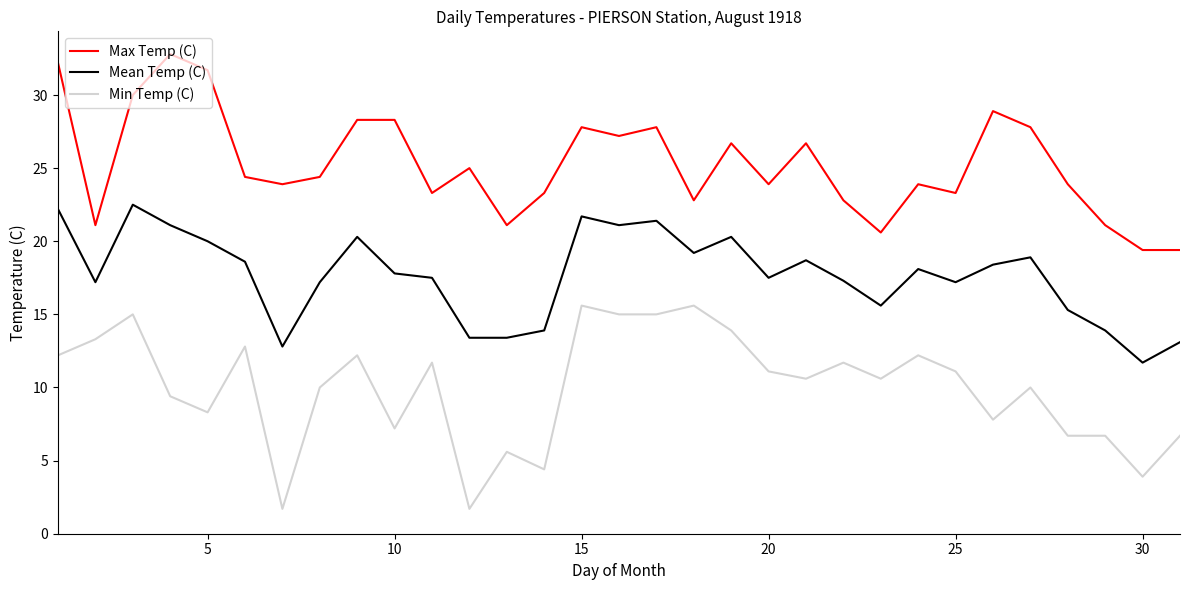

What is the difference between the maximum and minimum values in the Max Temp (C) series?

13.4